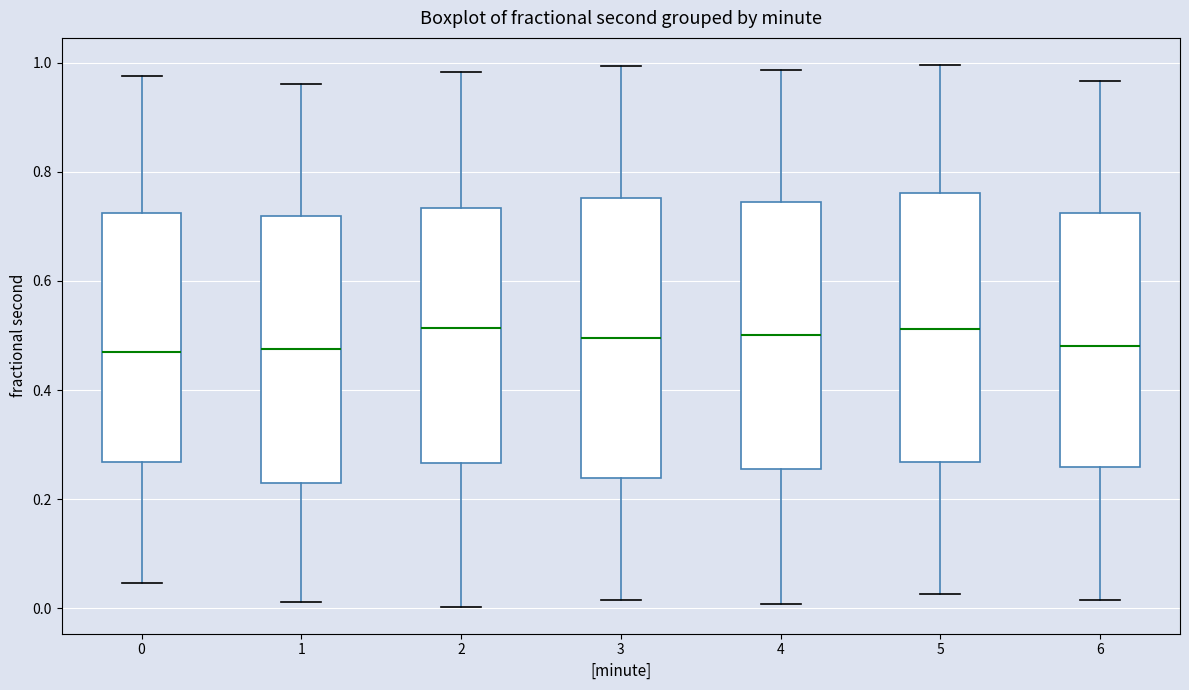

Reading left to right, read every box against the y-axis: the position of its median line, the range the box covers, and the ends of its whiskers. The values are not printed on the chart, so give them approximately, as read against the axis.

0: median 0.48, box 0.26 to 0.72, whiskers 0.04 to 0.98
1: median 0.48, box 0.24 to 0.72, whiskers 0.02 to 0.96
2: median 0.52, box 0.26 to 0.74, whiskers 0.00 to 0.98
3: median 0.50, box 0.24 to 0.76, whiskers 0.02 to 1.00
4: median 0.50, box 0.26 to 0.74, whiskers 0.00 to 0.98
5: median 0.52, box 0.26 to 0.76, whiskers 0.02 to 1.00
6: median 0.48, box 0.26 to 0.72, whiskers 0.02 to 0.96